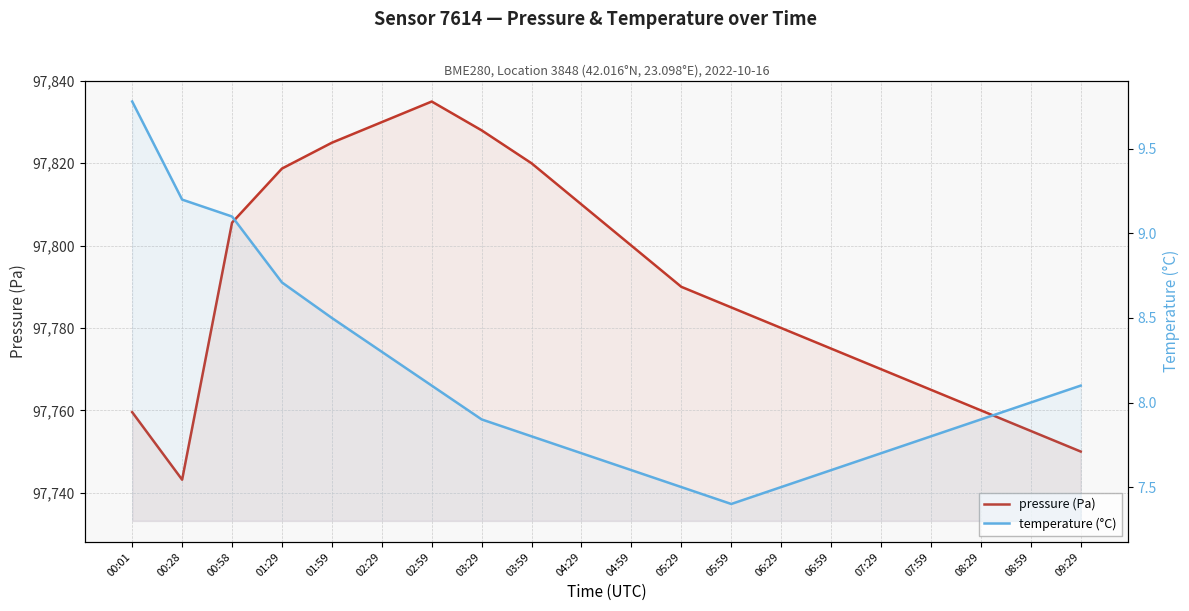

What is the lowest value of the pressure series?

97743.2